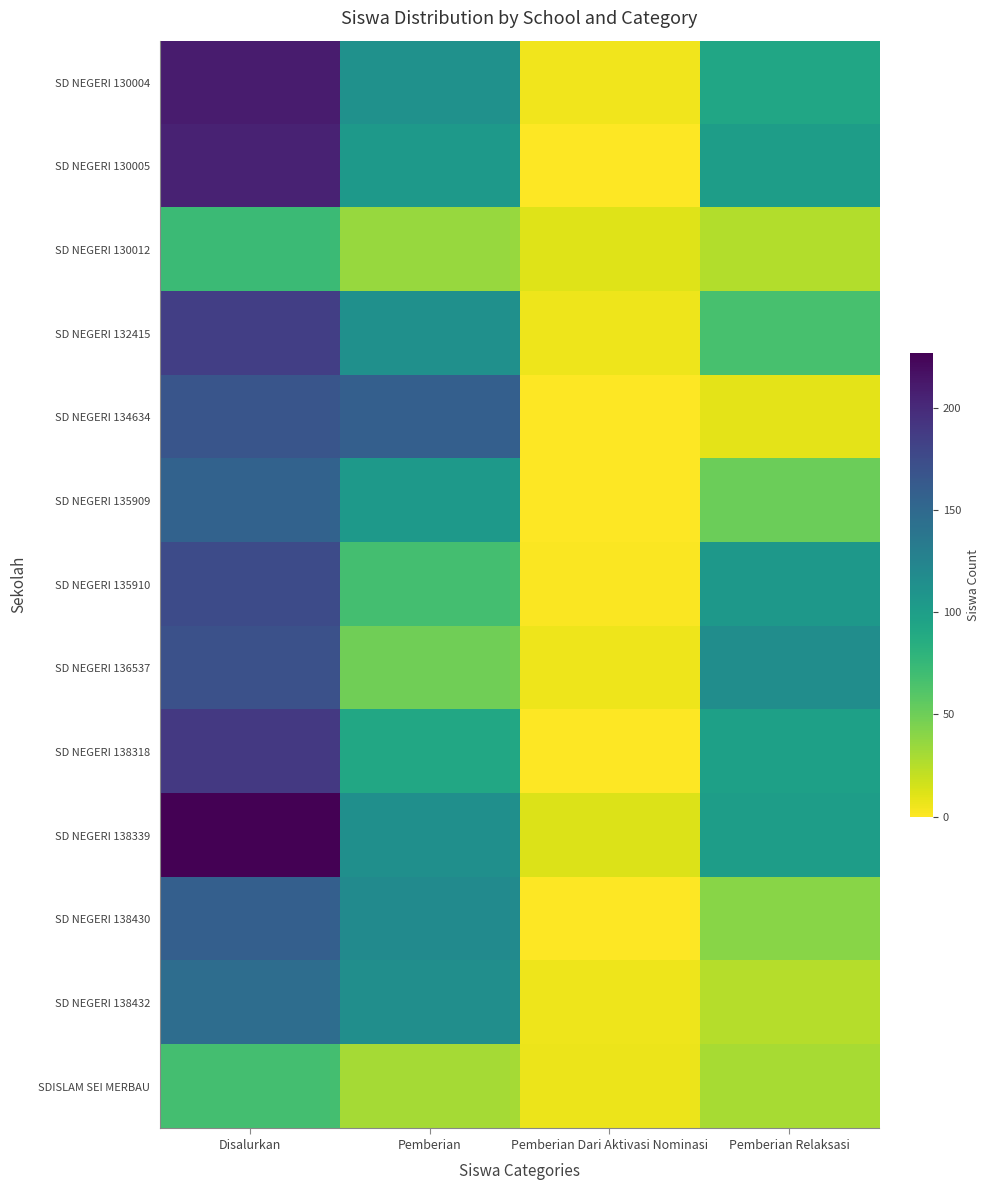

Reading left to right, what are all the values shown in this chart?

SD NEGERI 130004: Disalurkan=210	Pemberian=112	Pemberian Dari Aktivasi Nominasi=5	Pemberian Relaksasi=93
SD NEGERI 130005: Disalurkan=205	Pemberian=104	Pemberian Dari Aktivasi Nominasi=0	Pemberian Relaksasi=101
SD NEGERI 130012: Disalurkan=72	Pemberian=35	Pemberian Dari Aktivasi Nominasi=11	Pemberian Relaksasi=26
SD NEGERI 132415: Disalurkan=185	Pemberian=113	Pemberian Dari Aktivasi Nominasi=6	Pemberian Relaksasi=66
SD NEGERI 134634: Disalurkan=167	Pemberian=158	Pemberian Dari Aktivasi Nominasi=0	Pemberian Relaksasi=9
SD NEGERI 135909: Disalurkan=156	Pemberian=105	Pemberian Dari Aktivasi Nominasi=0	Pemberian Relaksasi=51
SD NEGERI 135910: Disalurkan=175	Pemberian=68	Pemberian Dari Aktivasi Nominasi=1	Pemberian Relaksasi=106
SD NEGERI 136537: Disalurkan=171	Pemberian=49	Pemberian Dari Aktivasi Nominasi=6	Pemberian Relaksasi=116
SD NEGERI 138318: Disalurkan=189	Pemberian=91	Pemberian Dari Aktivasi Nominasi=0	Pemberian Relaksasi=98
SD NEGERI 138339: Disalurkan=227	Pemberian=114	Pemberian Dari Aktivasi Nominasi=12	Pemberian Relaksasi=101
SD NEGERI 138430: Disalurkan=158	Pemberian=118	Pemberian Dari Aktivasi Nominasi=0	Pemberian Relaksasi=40
SD NEGERI 138432: Disalurkan=146	Pemberian=115	Pemberian Dari Aktivasi Nominasi=6	Pemberian Relaksasi=25
SDISLAM SEI MERBAU: Disalurkan=68	Pemberian=31	Pemberian Dari Aktivasi Nominasi=7	Pemberian Relaksasi=30